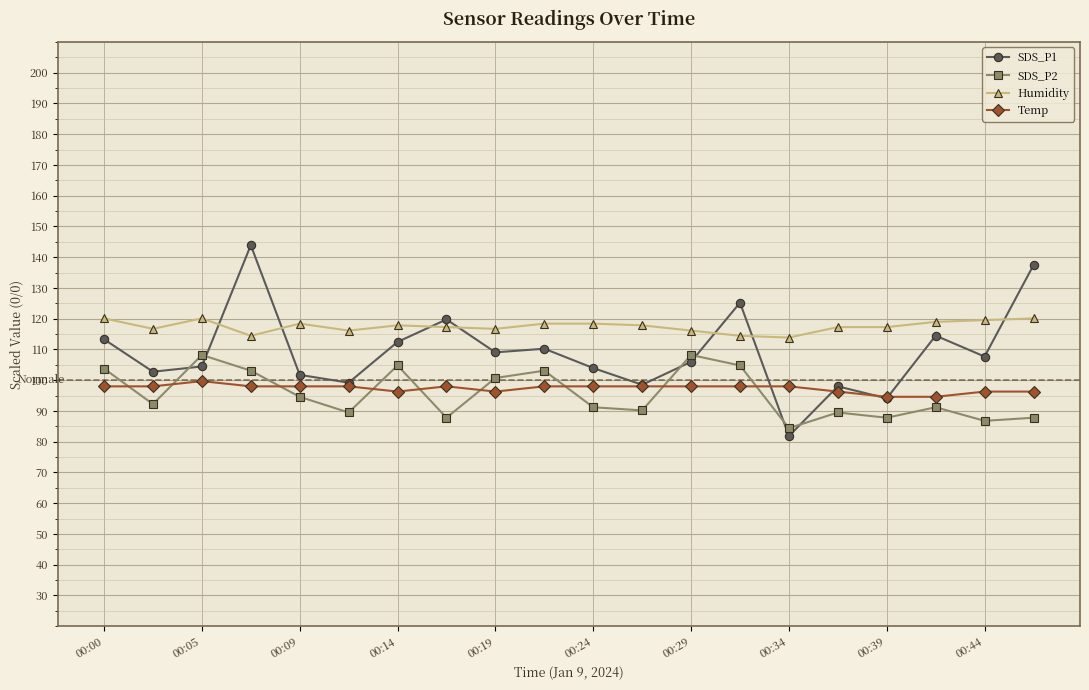

What is the difference between the maximum and minimum values in the SDS_P2 series?

23.8